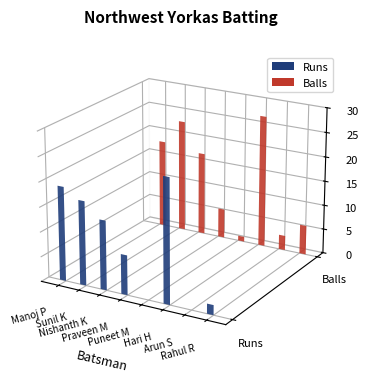

Which series has the largest range (max minus min)?

Balls